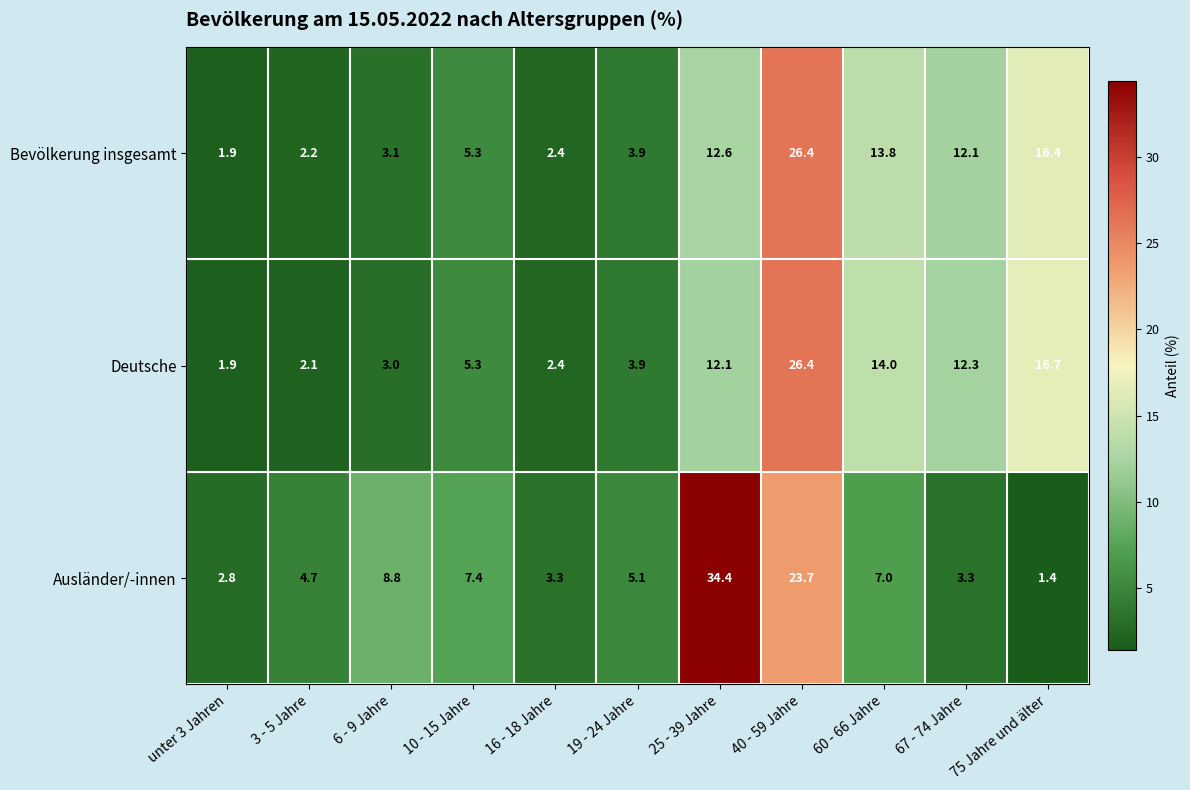

Which series has the widest spread of values?

Ausländer/-innen